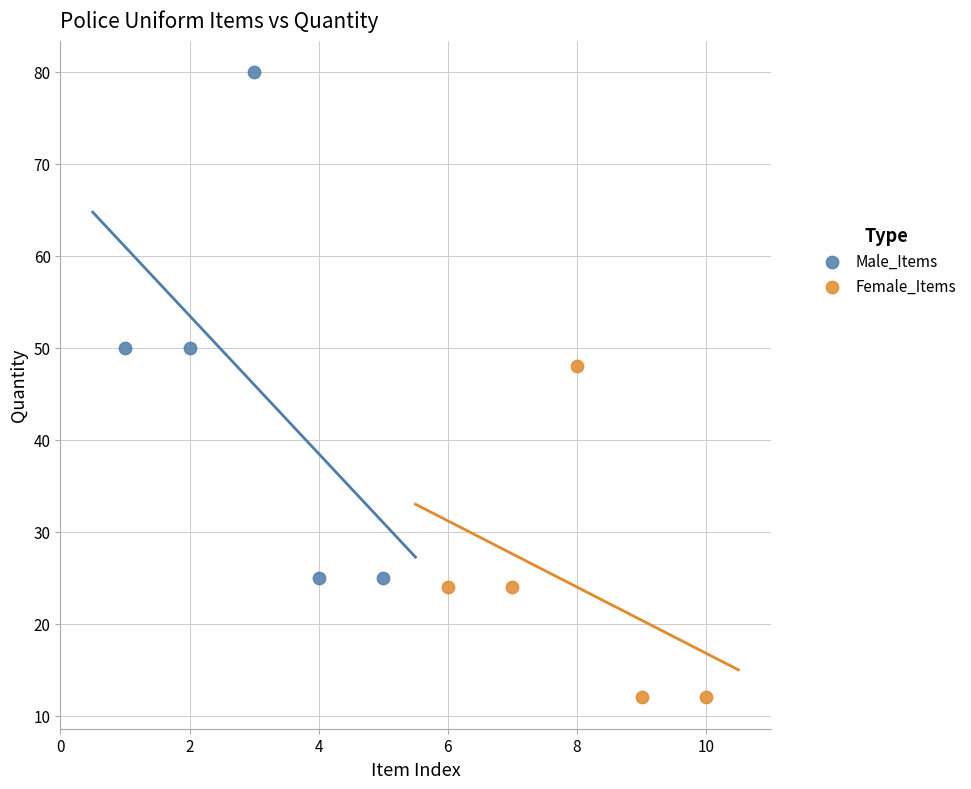

Which series has the largest Y range (max minus min)?

Male_Items